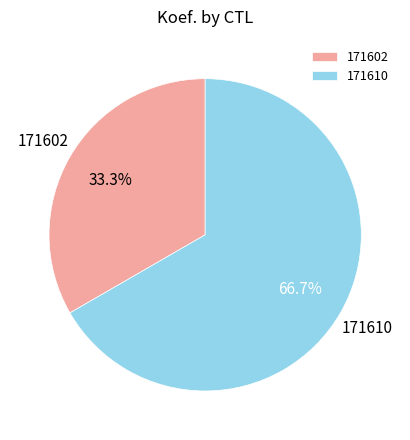

Rank the categories by value from highest to lowest.

171610, 171602